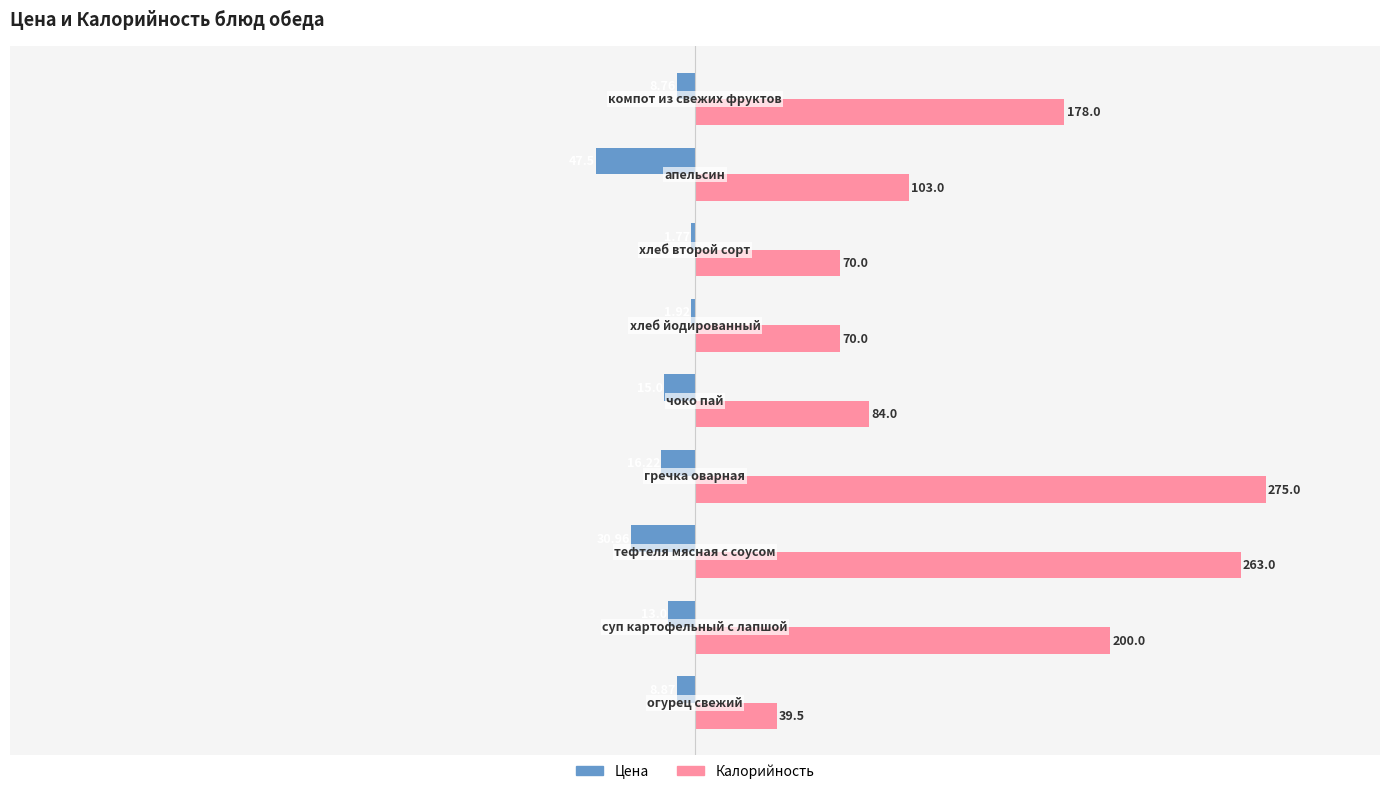

Which series has the largest total across all categories?

Калорийность